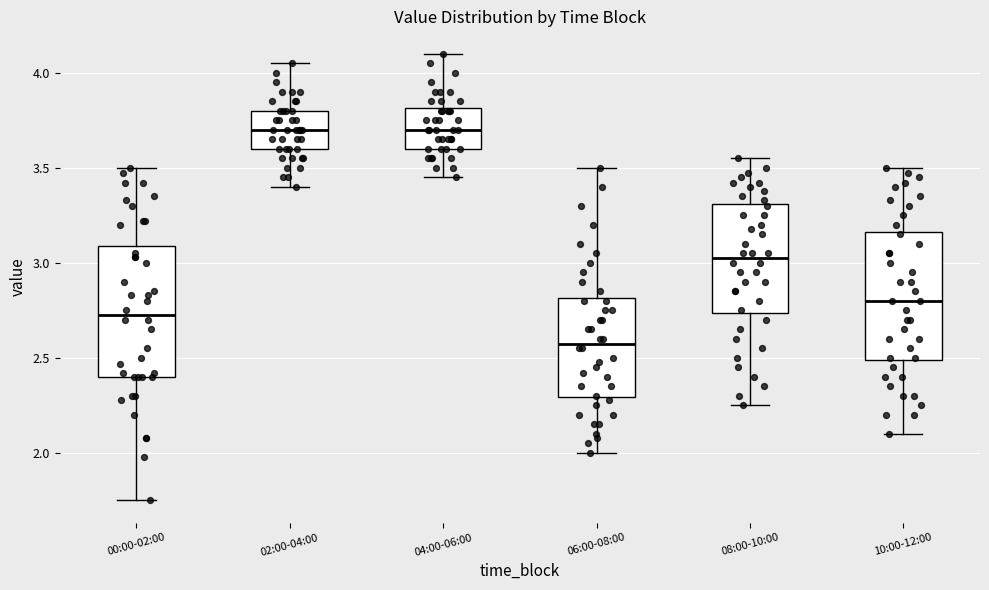

Reading left to right, read every box against the y-axis: the position of its median line, the range the box covers, and the ends of its whiskers. The values are not printed on the chart, so give them approximately, as read against the axis.

00:00-02:00: median 2.75, box 2.40 to 3.10, whiskers 1.75 to 3.50
02:00-04:00: median 3.70, box 3.60 to 3.80, whiskers 3.40 to 4.05
04:00-06:00: median 3.70, box 3.60 to 3.80, whiskers 3.45 to 4.10
06:00-08:00: median 2.60, box 2.30 to 2.80, whiskers 2.00 to 3.50
08:00-10:00: median 3.05, box 2.75 to 3.30, whiskers 2.25 to 3.55
10:00-12:00: median 2.80, box 2.50 to 3.15, whiskers 2.10 to 3.50